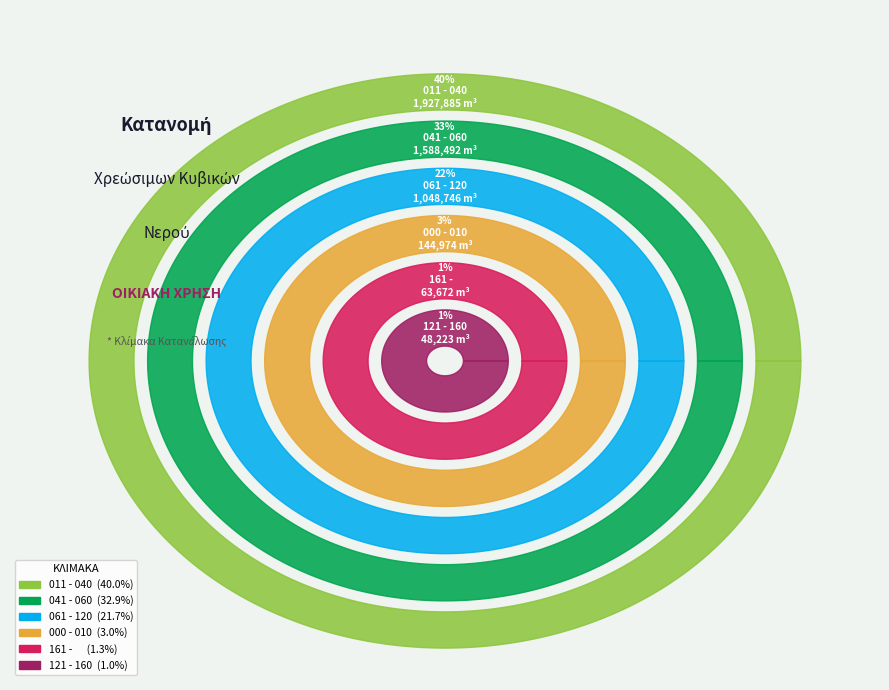

What percentage is NOT represented by 121 - 160?

99.0%